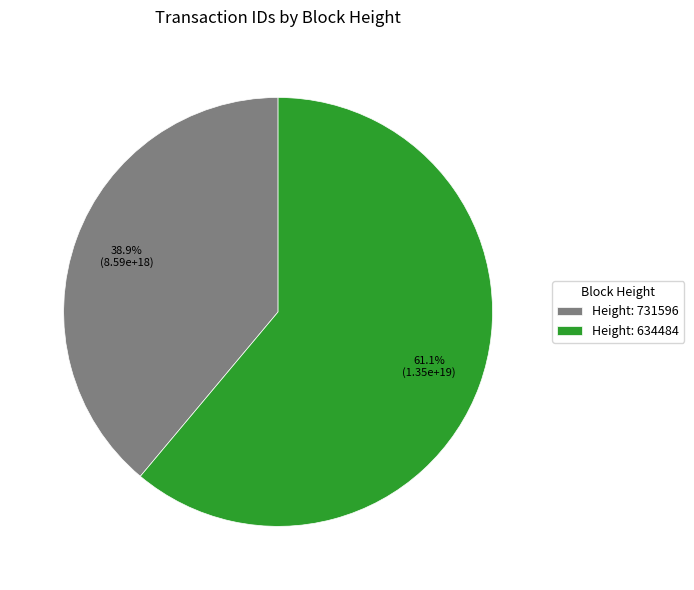

Which slice is the smallest?

Height: 731596